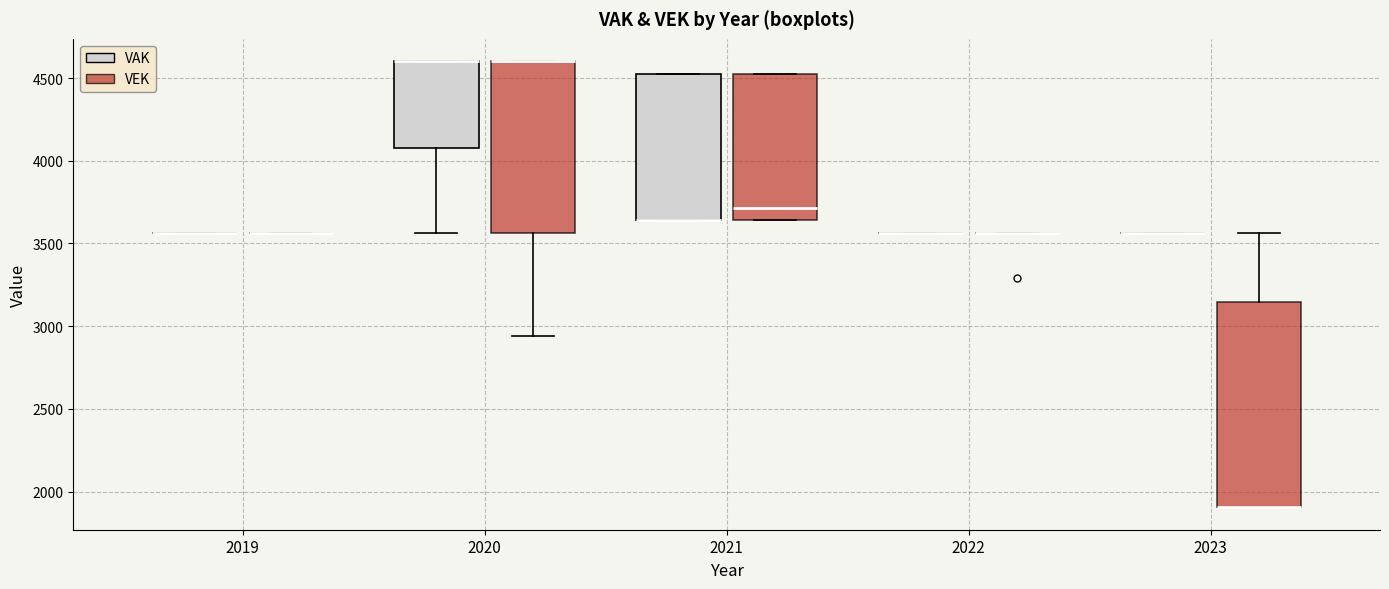

Where is the upper edge of the box for 2021 (VEK) on the y-axis? The values are not printed on the chart, so give them approximately, as read against the axis.

4550